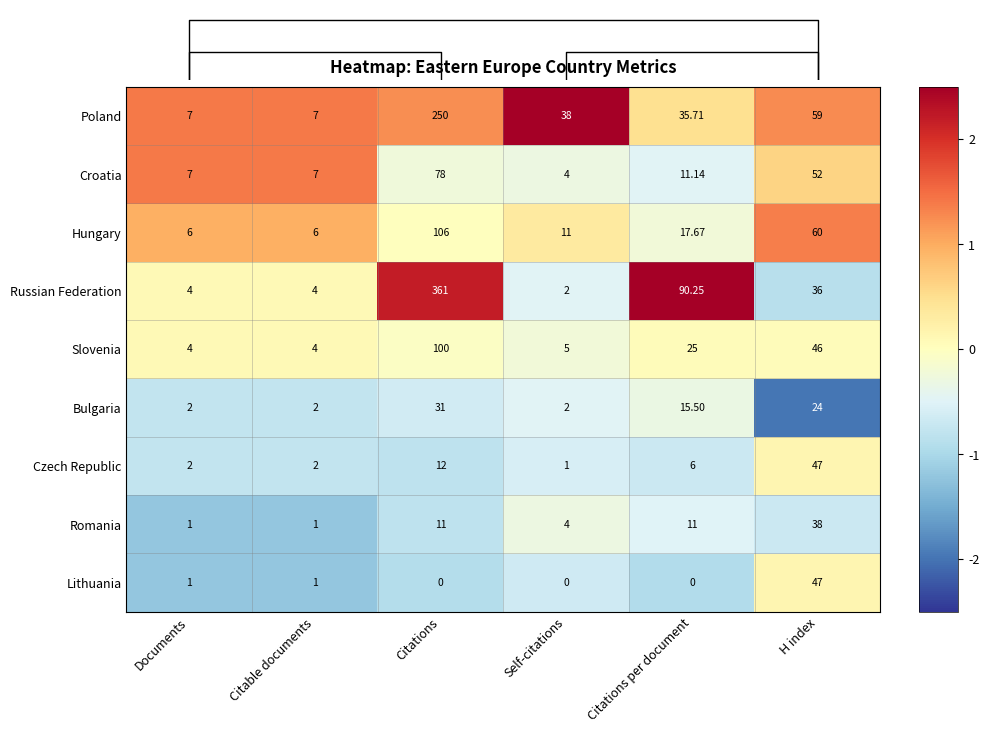

At which category is the sum across all series the highest?

H index